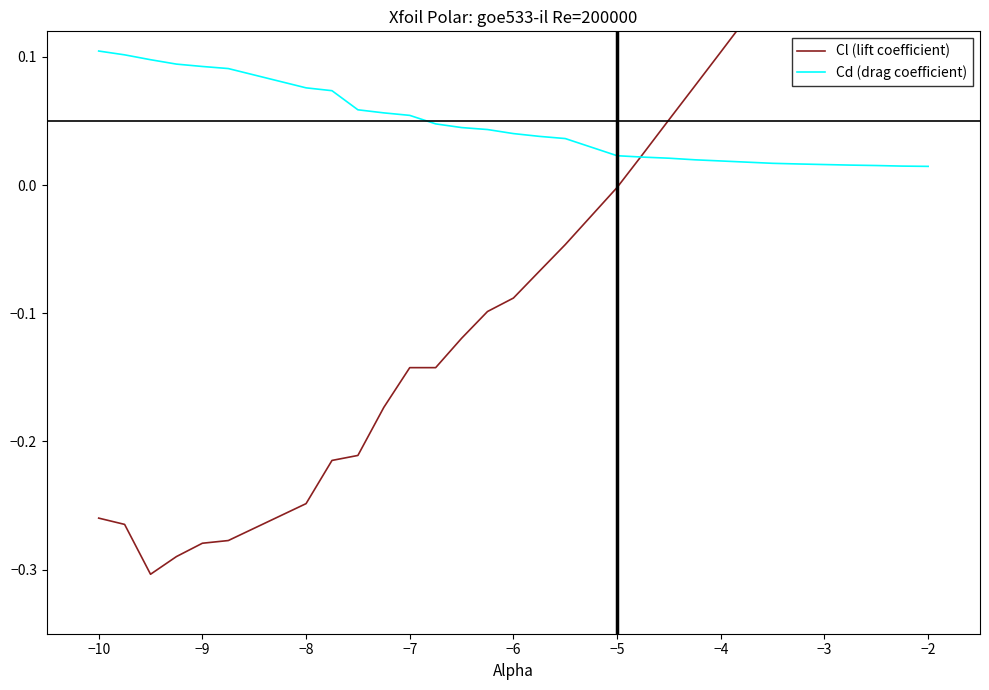

What is the sum of all Cl (lift coefficient) values?

-1.2